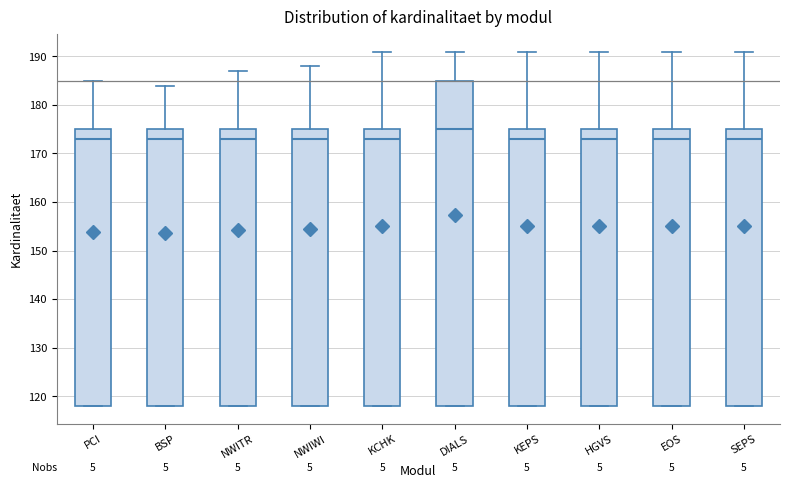

Reading left to right, read every box against the y-axis: the position of its median line, the range the box covers, and the ends of its whiskers. The values are not printed on the chart, so give them approximately, as read against the axis.

PCI: median 173, box 118 to 175, whiskers 118 to 185
BSP: median 173, box 118 to 175, whiskers 118 to 184
NWITR: median 173, box 118 to 175, whiskers 118 to 187
NWIWI: median 173, box 118 to 175, whiskers 118 to 188
KCHK: median 173, box 118 to 175, whiskers 118 to 191
DIALS: median 175, box 118 to 185, whiskers 118 to 191
KEPS: median 173, box 118 to 175, whiskers 118 to 191
HGVS: median 173, box 118 to 175, whiskers 118 to 191
EOS: median 173, box 118 to 175, whiskers 118 to 191
SEPS: median 173, box 118 to 175, whiskers 118 to 191